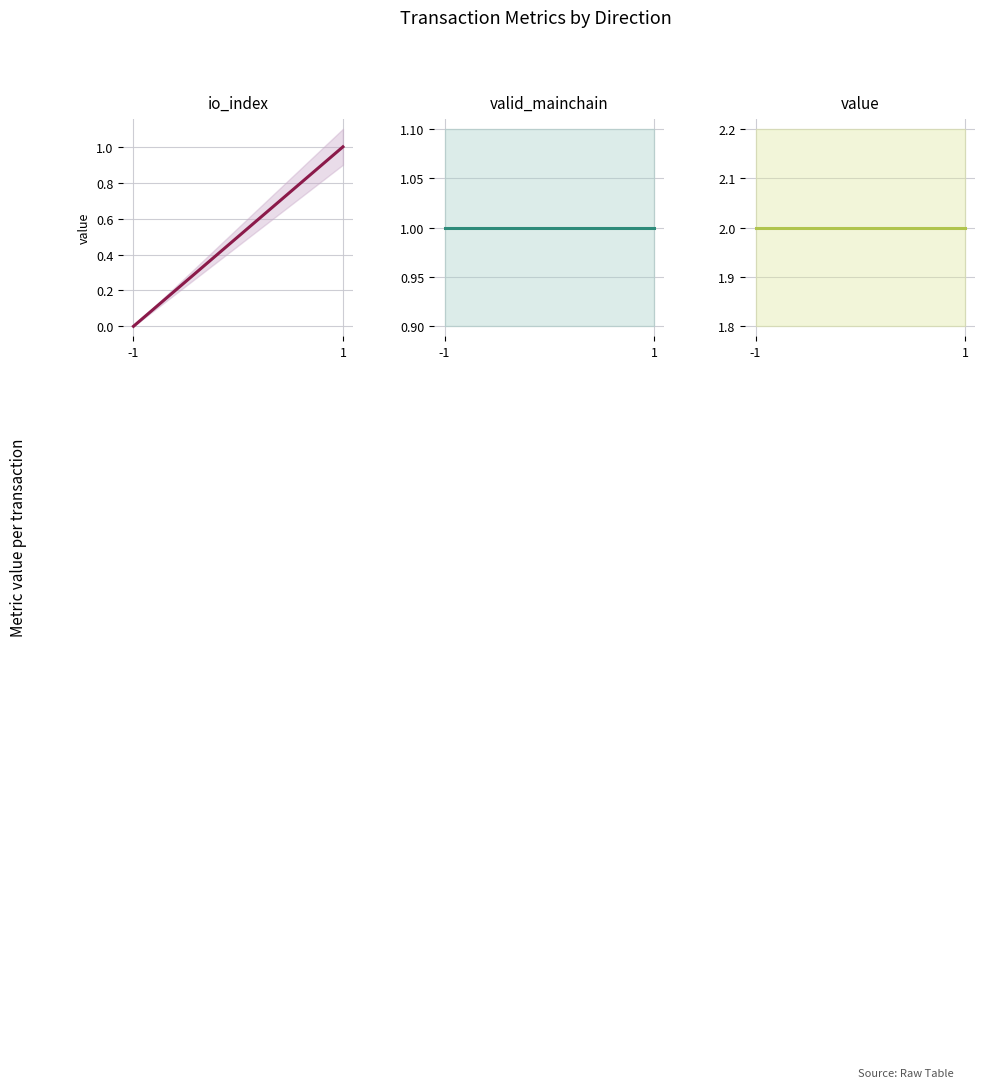

What is the maximum value shown in the chart?

2.0